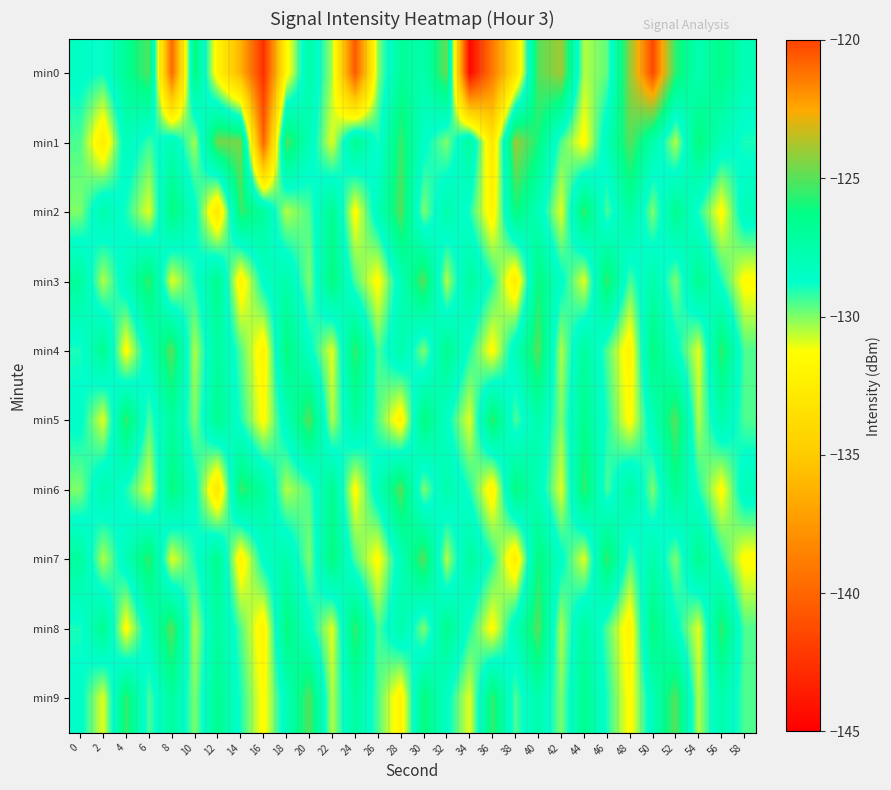

Which has a higher value, 28 or 14?

28